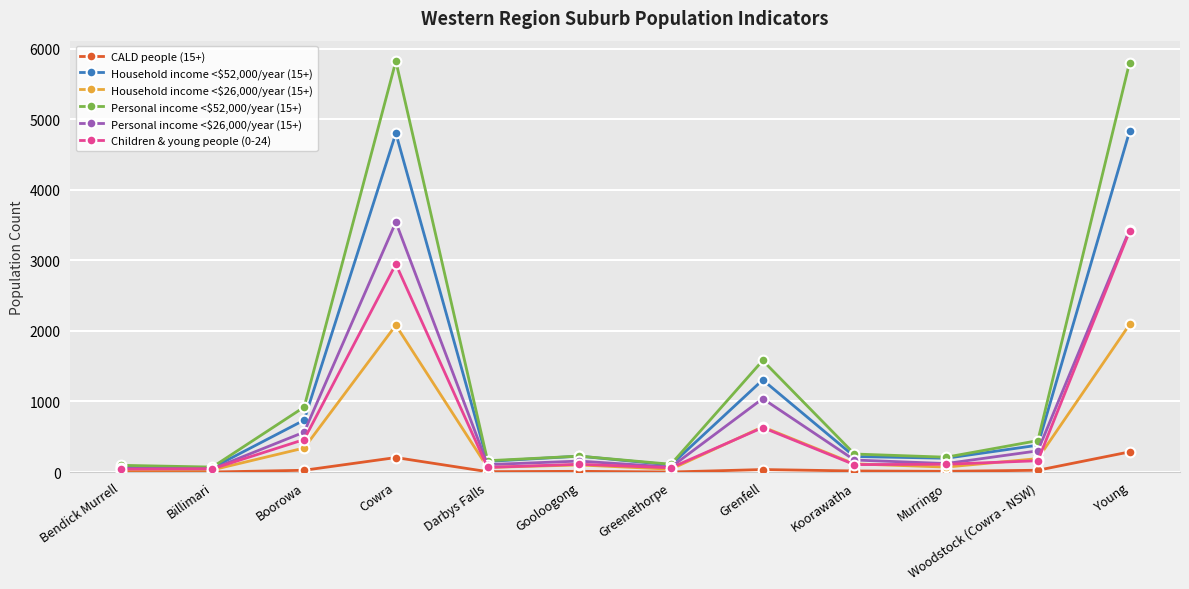

Which category has the highest value in the Personal income <$26,000/year (15+) series?

Cowra